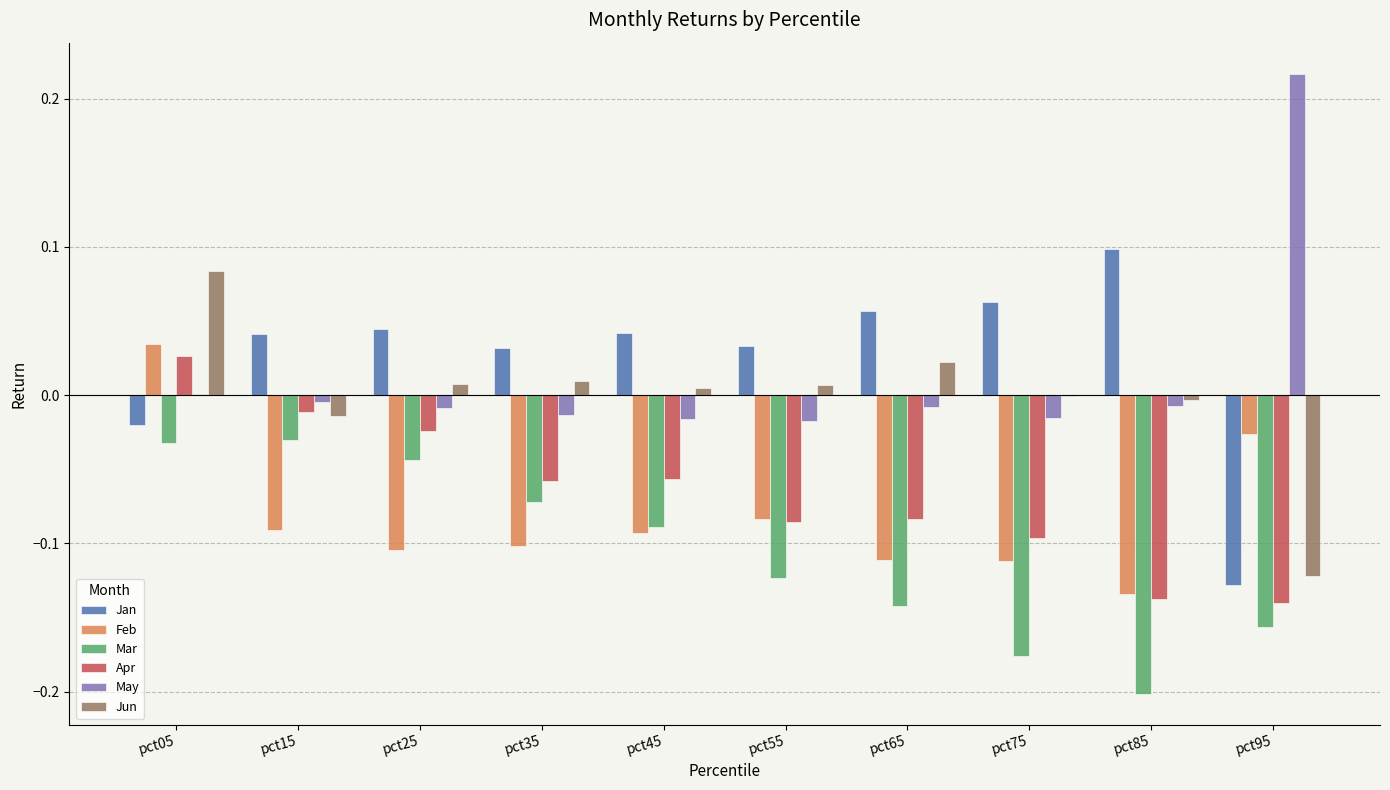

Count the number of categories in the chart.

10